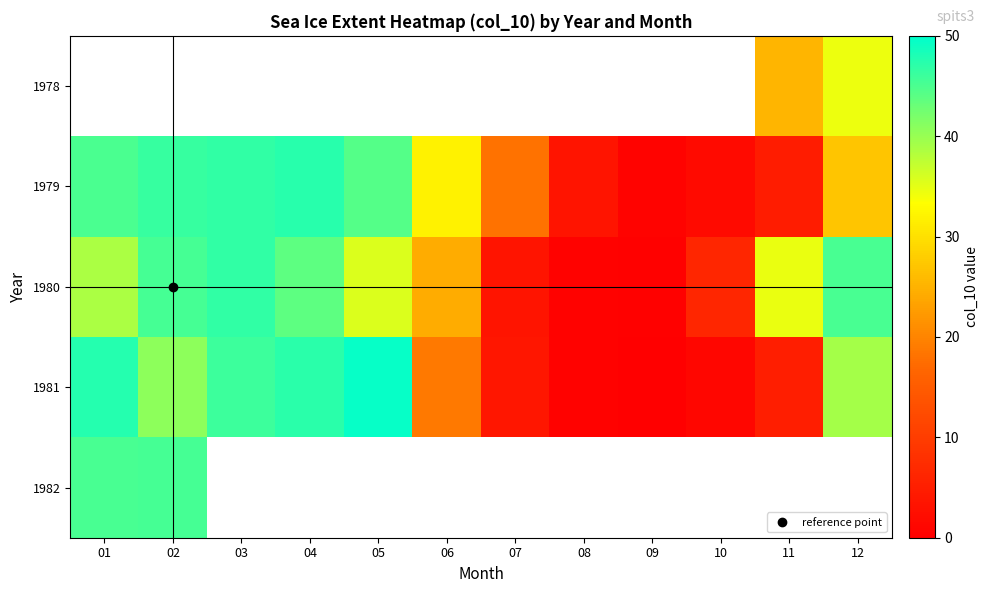

Which series has the largest total across all categories?

1980